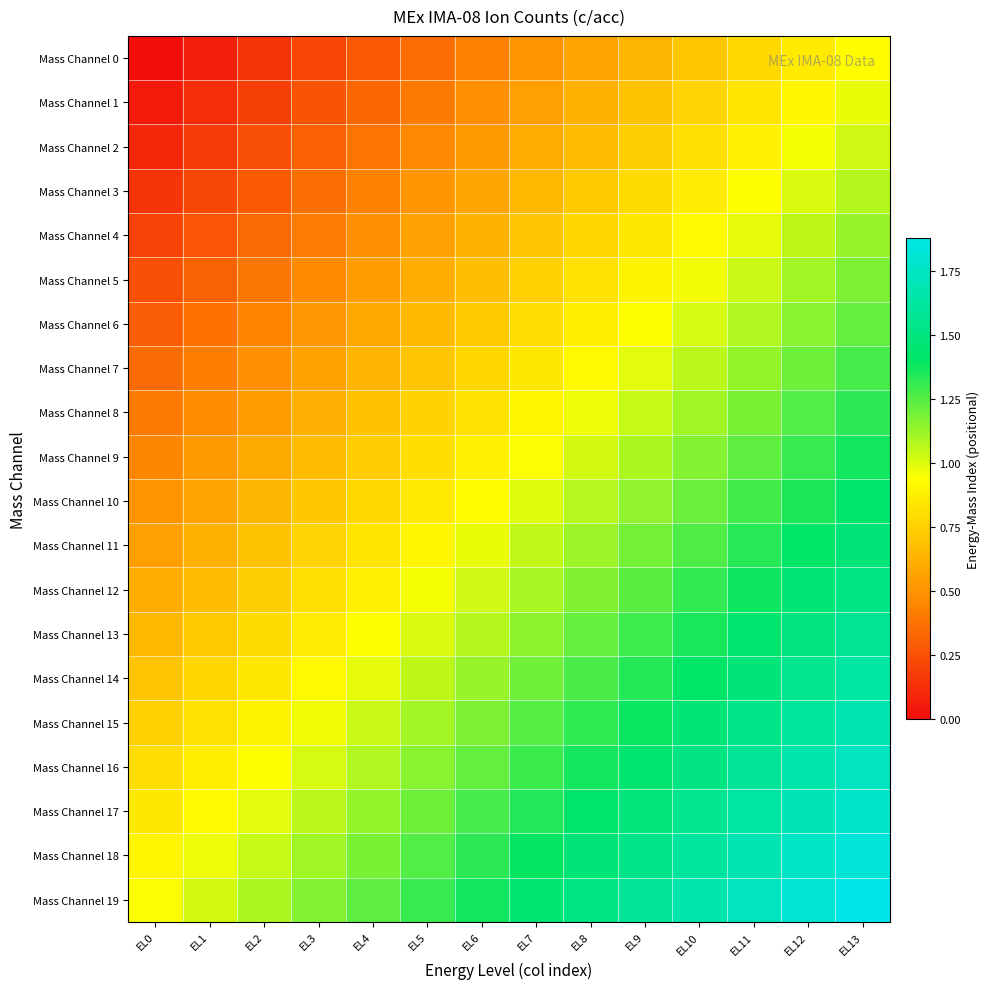

Rank the series at EL11 from highest to lowest value.

Mass Channel 19, Mass Channel 18, Mass Channel 17, Mass Channel 16, Mass Channel 15, Mass Channel 14, Mass Channel 13, Mass Channel 12, Mass Channel 11, Mass Channel 10, Mass Channel 9, Mass Channel 8, Mass Channel 7, Mass Channel 6, Mass Channel 5, Mass Channel 4, Mass Channel 3, Mass Channel 2, Mass Channel 1, Mass Channel 0